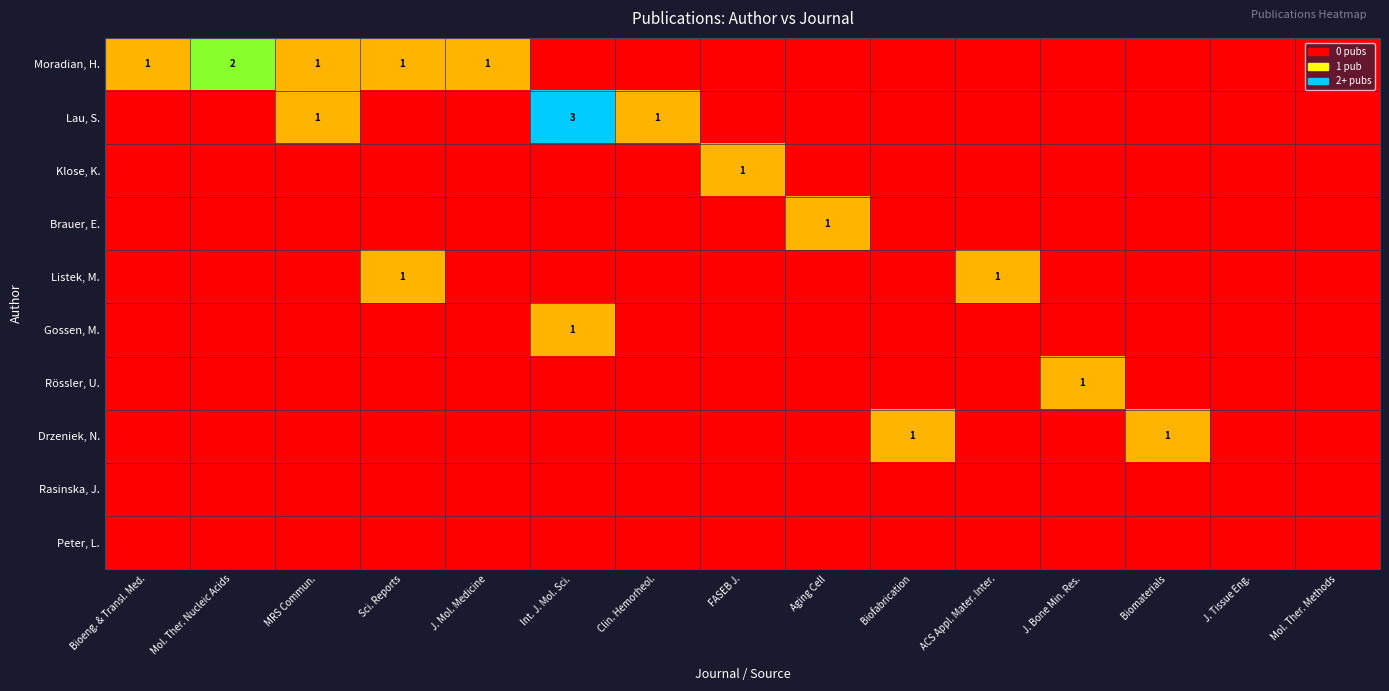

The value of Peter, L. at Bioeng. & Transl. Med. is 0. True or false?

True